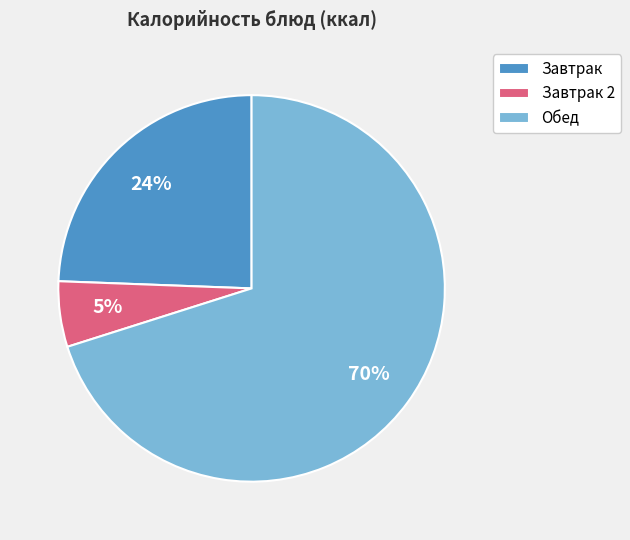

Which category has the smallest portion of the pie?

Завтрак 2